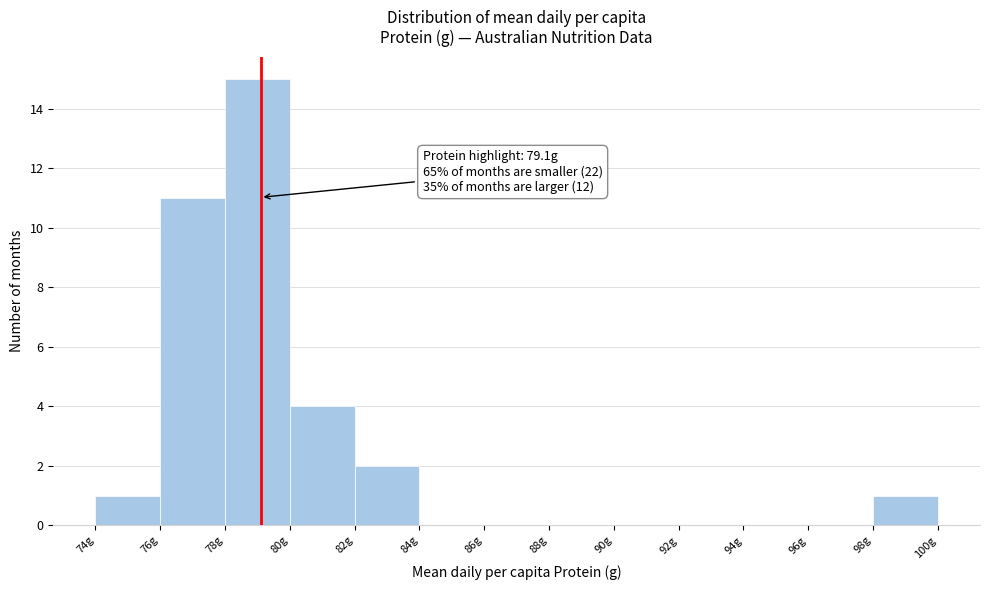

Which range on the x-axis has the tallest bar?

78 to 80